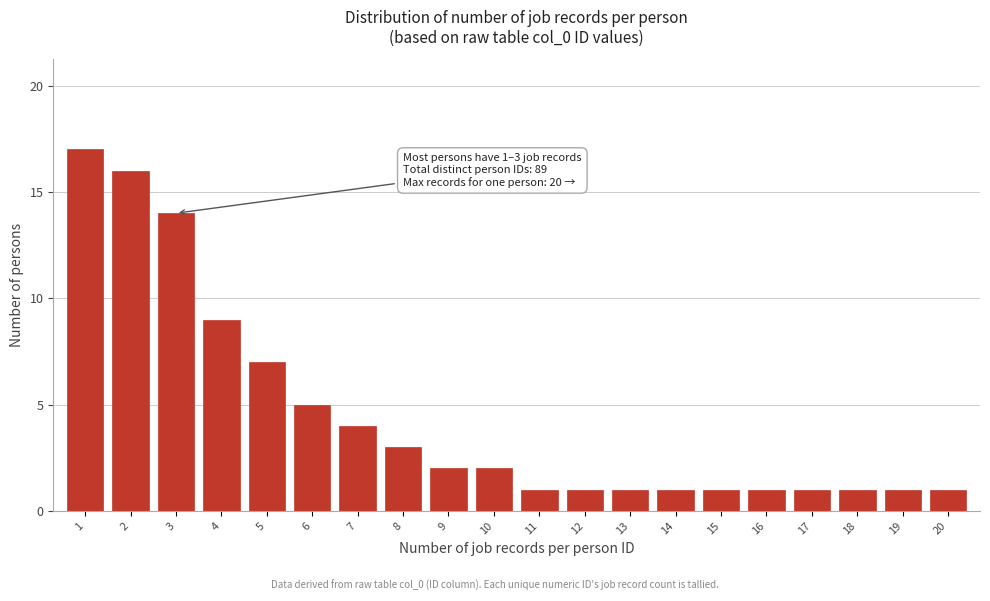

Reading left to right, extract all data points from this chart.

17	16	14	9	7	5	4	3	2	2	1	1	1	1	1	1	1	1	1	1